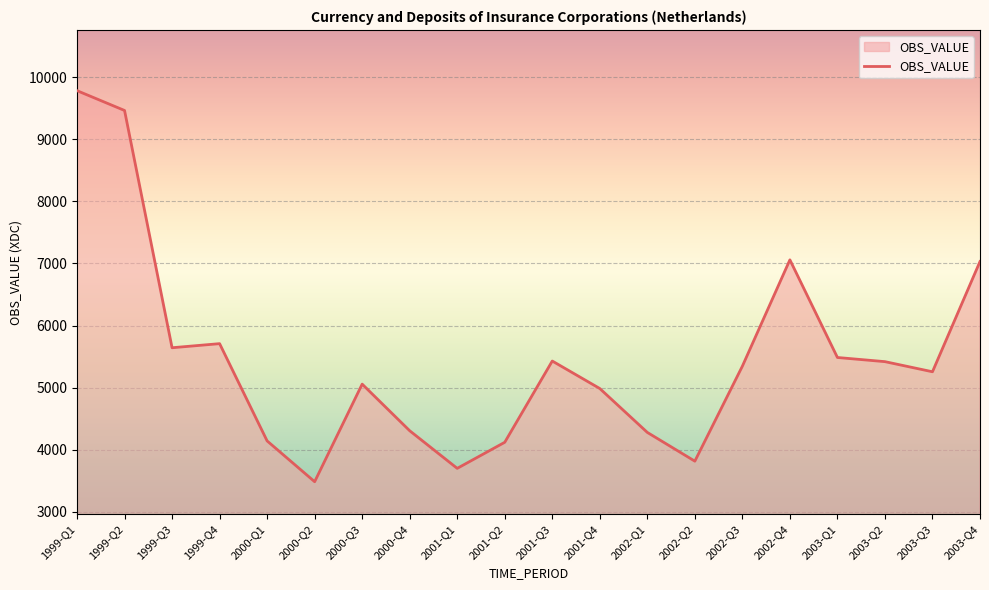

What position from the left is 2000-Q1?

5